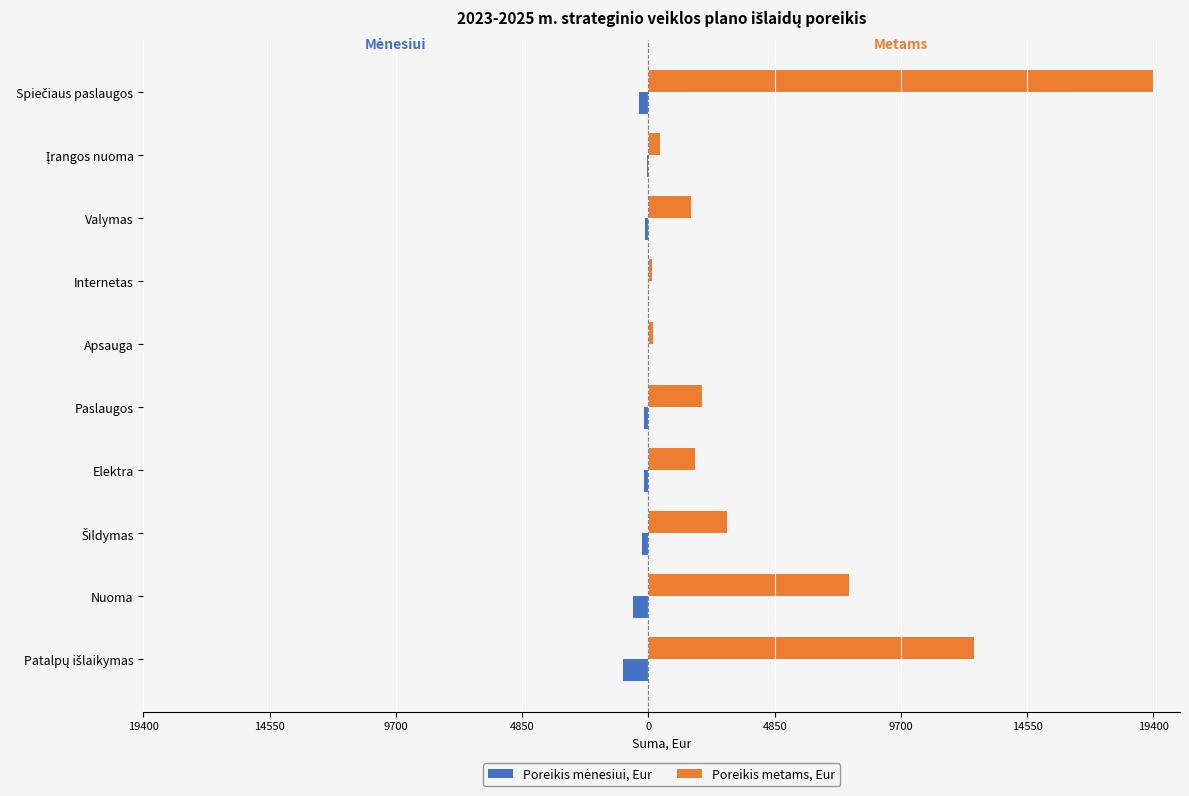

Which series has the largest range (max minus min)?

Poreikis metams, Eur